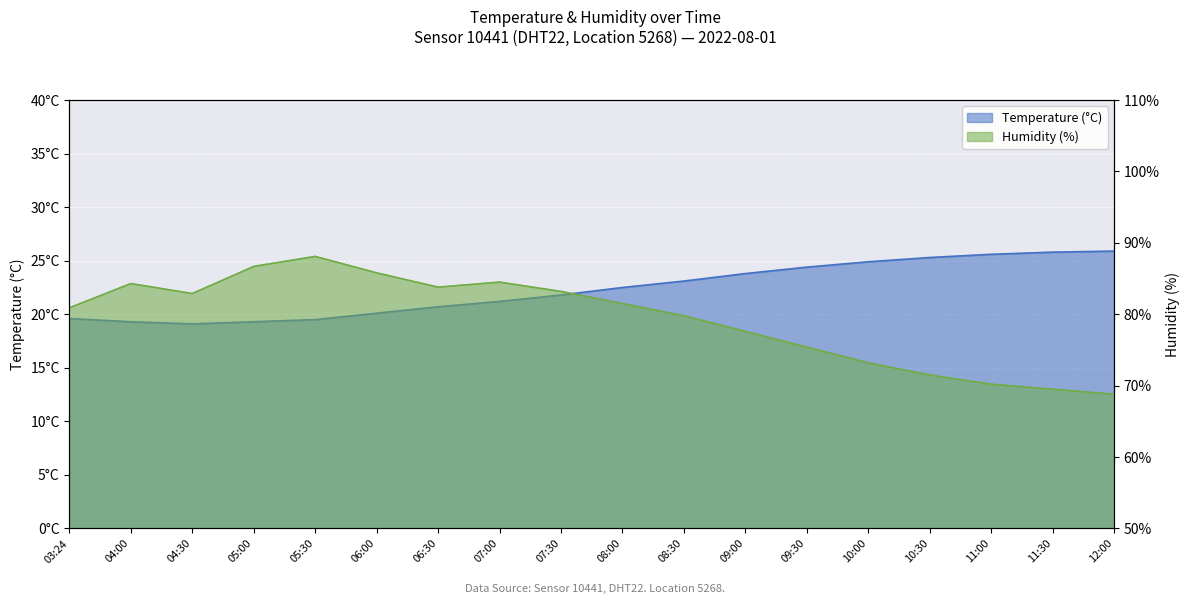

Rank the series by their average value, from highest to lowest.

humidity, temperature